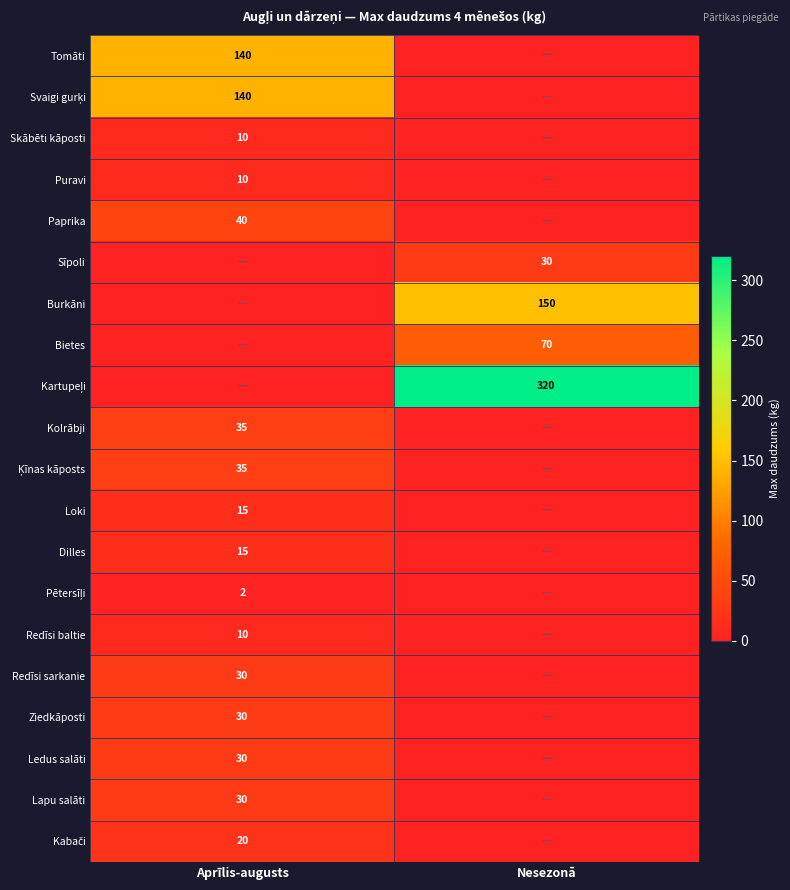

True or false: Redīsi sarkanie has a value of 30 at Aprīlis-augusts.

True